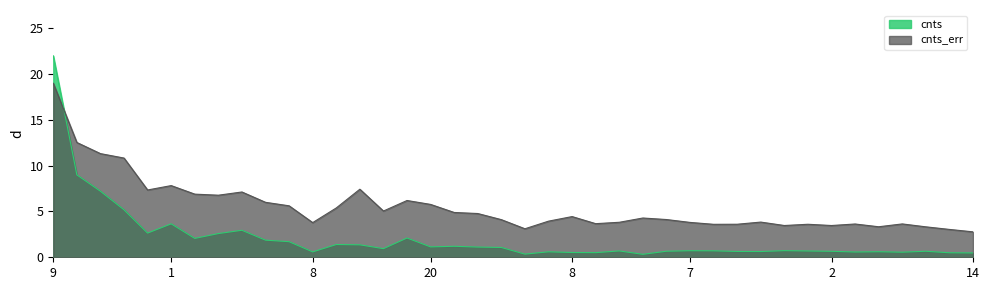

True or false: cnts_err has a value of 5.1 at 10.

False